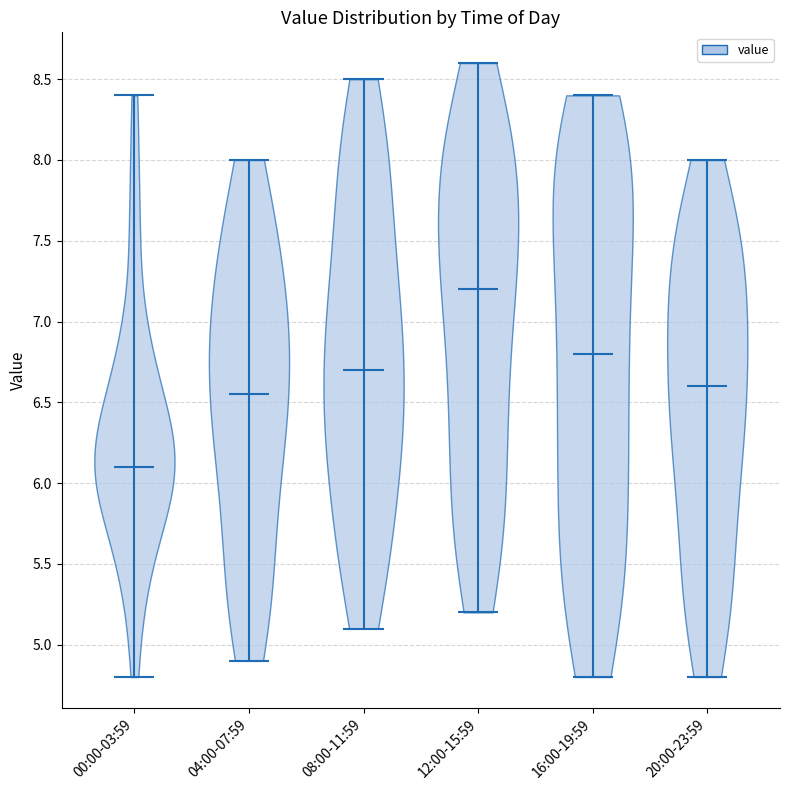

Where does the median line of the violin for 20:00-23:59 sit on the y-axis? The values are not printed on the chart, so give them approximately, as read against the axis.

6.60